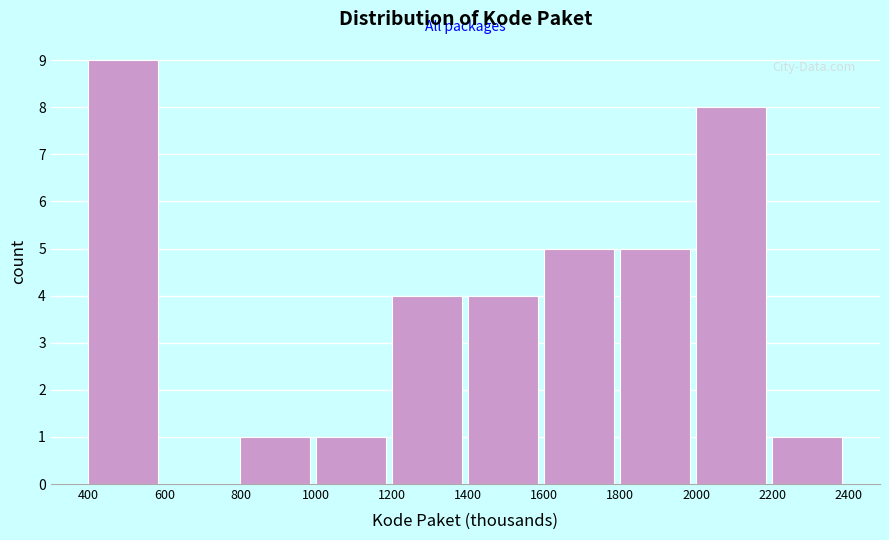

Reading left to right, list all the values displayed in this chart.

400=9	600=0	800=1	1000=1	1200=4	1400=4	1600=5	1800=5	2000=8	2200=1